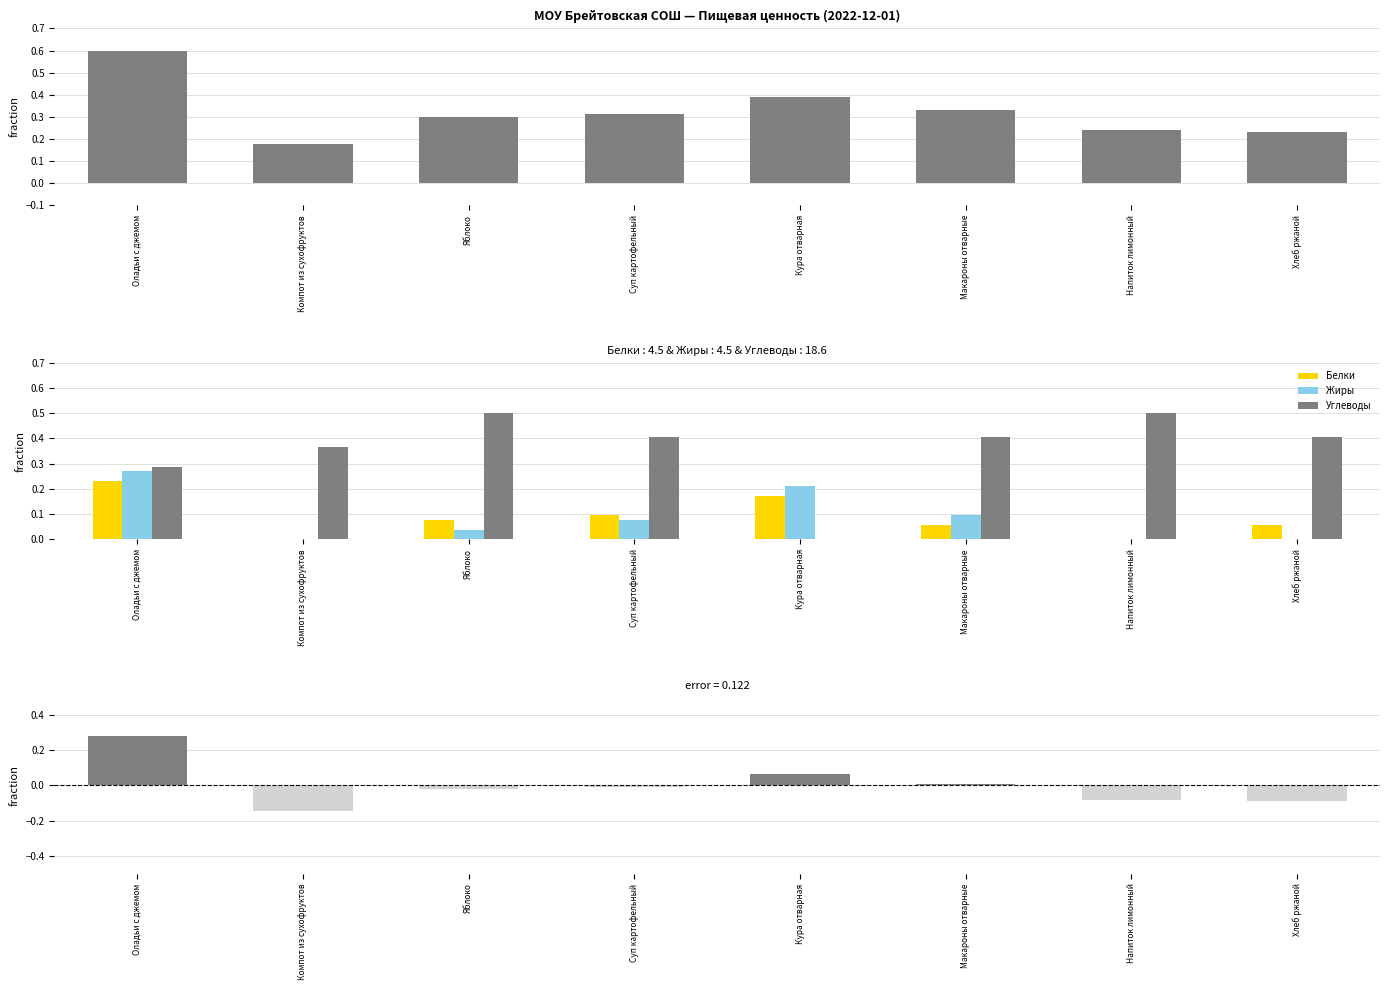

Between Суп картофельный and Оладьи с джемом, which is larger?

Оладьи с джемом